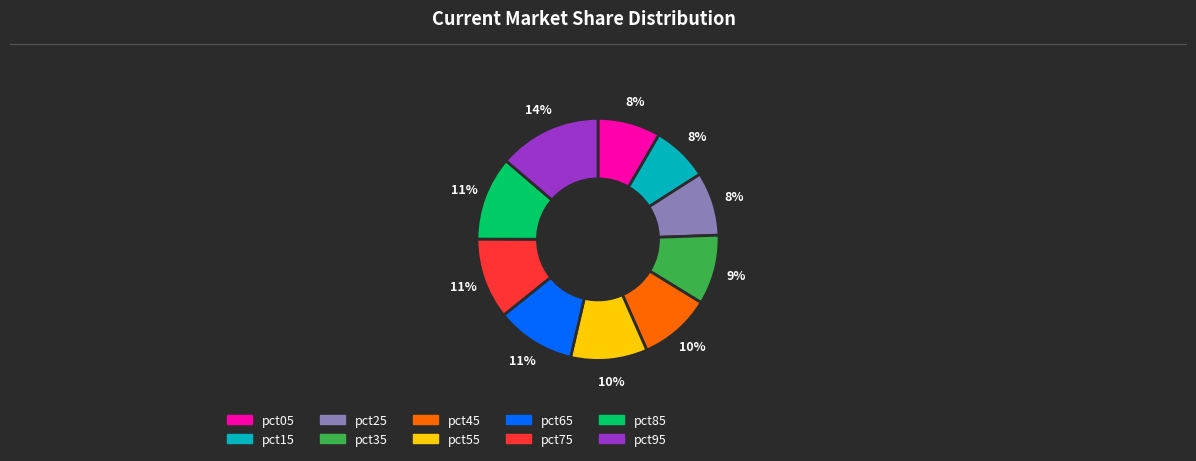

Does any single category account for the majority?

No